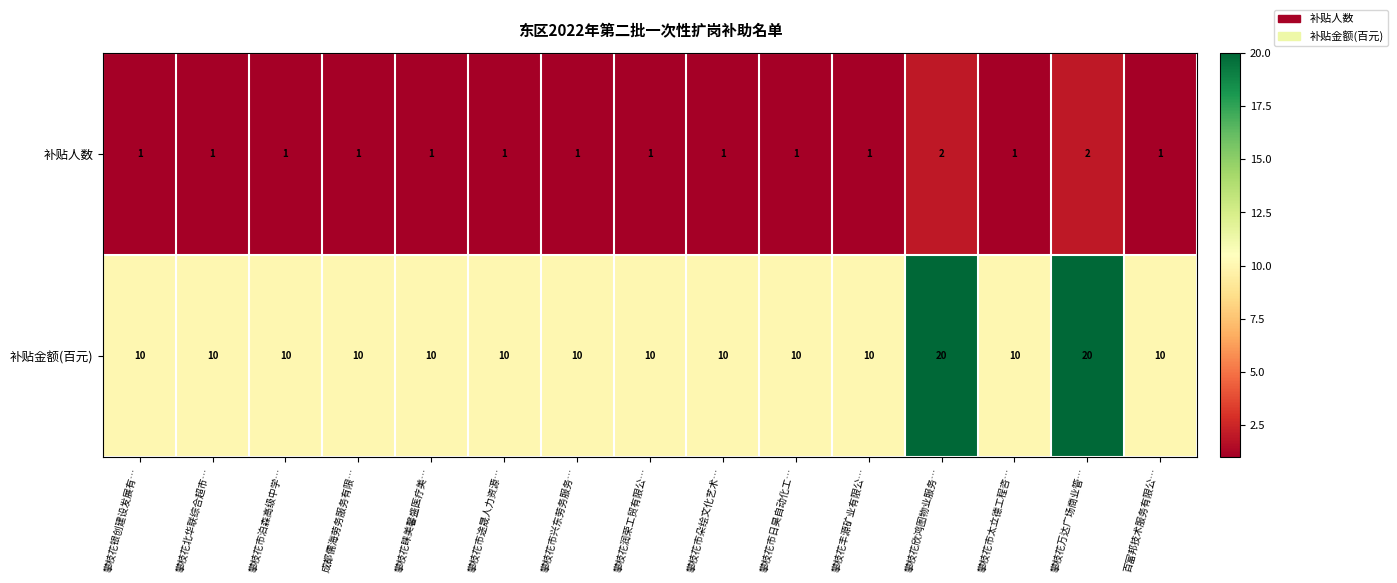

How many distinct data groups are displayed?

2